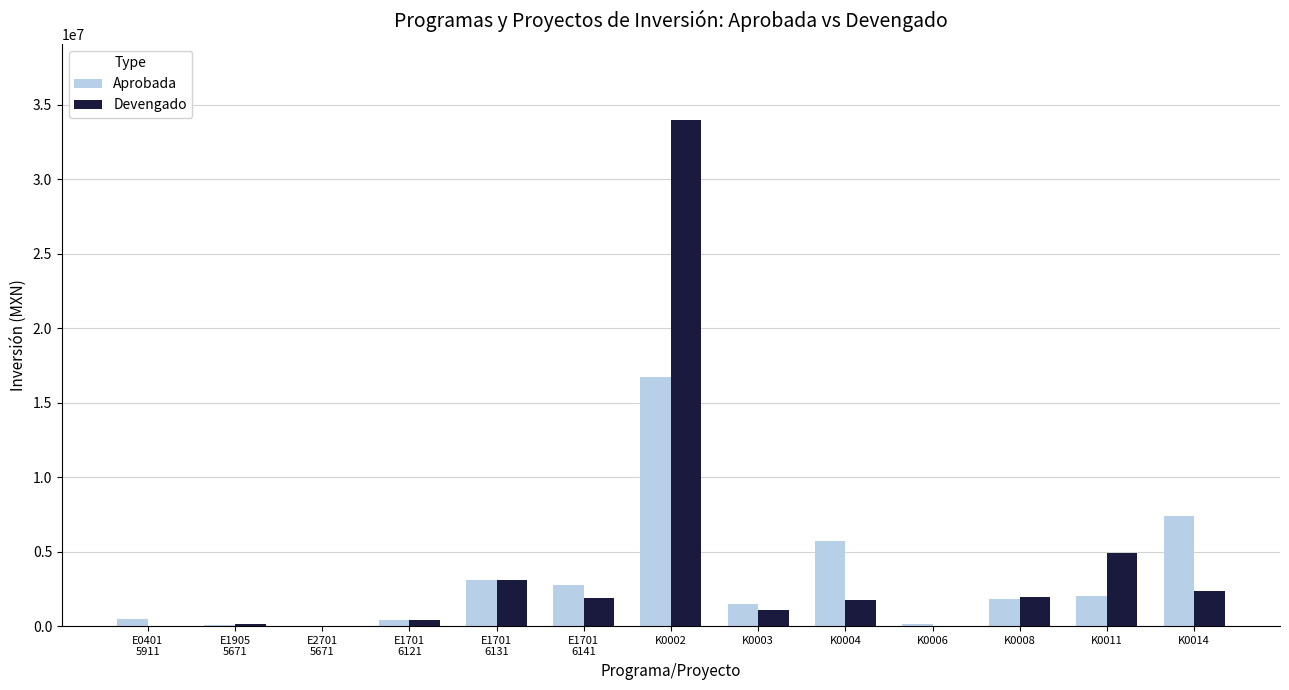

Where does the Aprobada series first go above 1800000?

E1701
6131